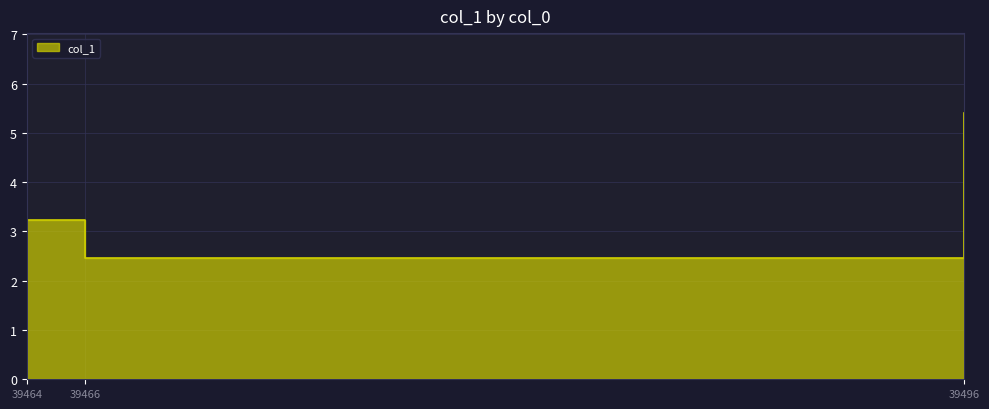

What value does the data have at 39496?

5.4